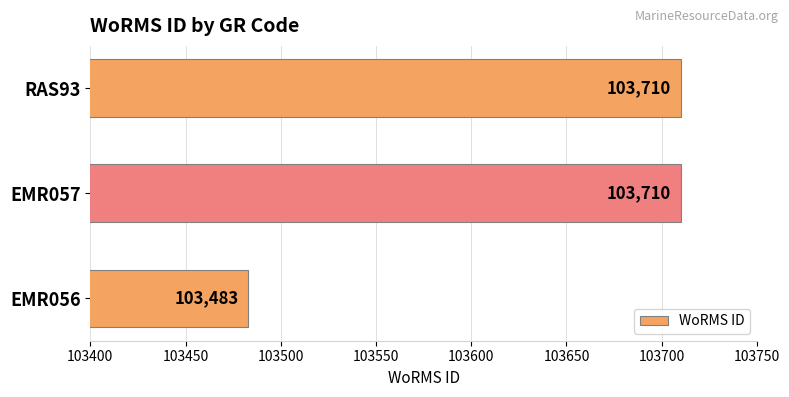

Which has a higher value, EMR056 or RAS93?

RAS93